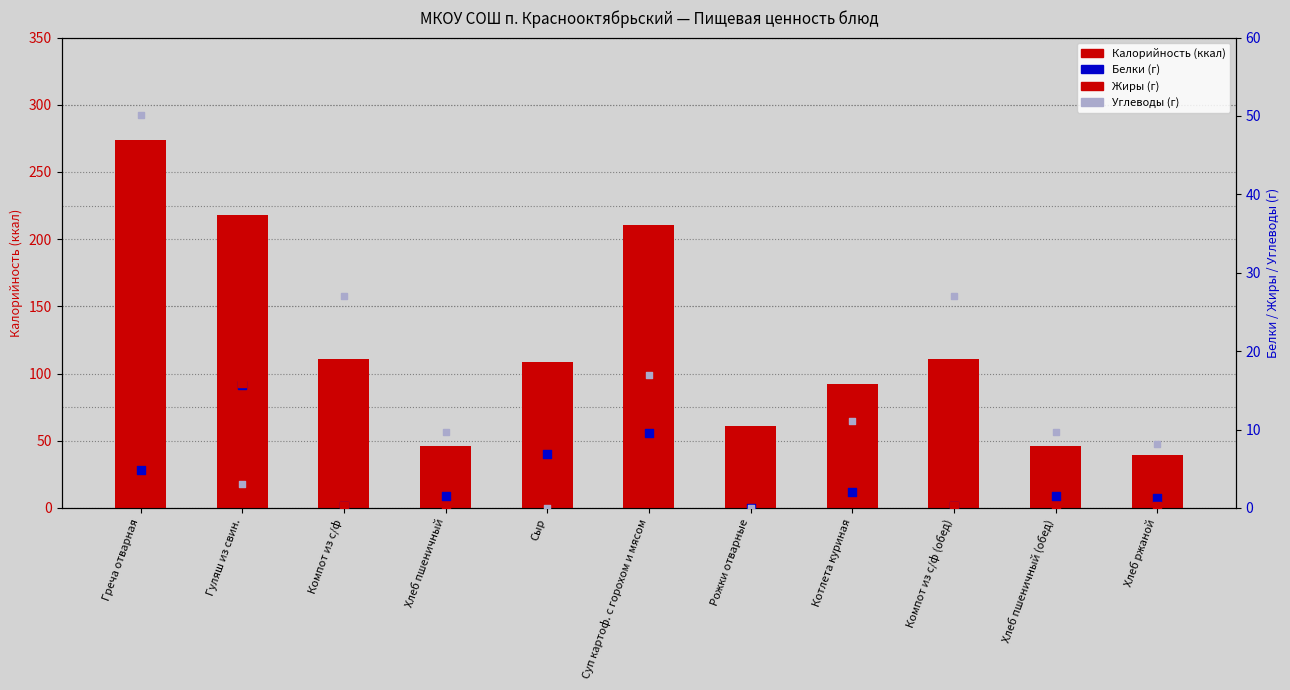

Which series has the widest spread of Y values?

Калорийность (ккал)